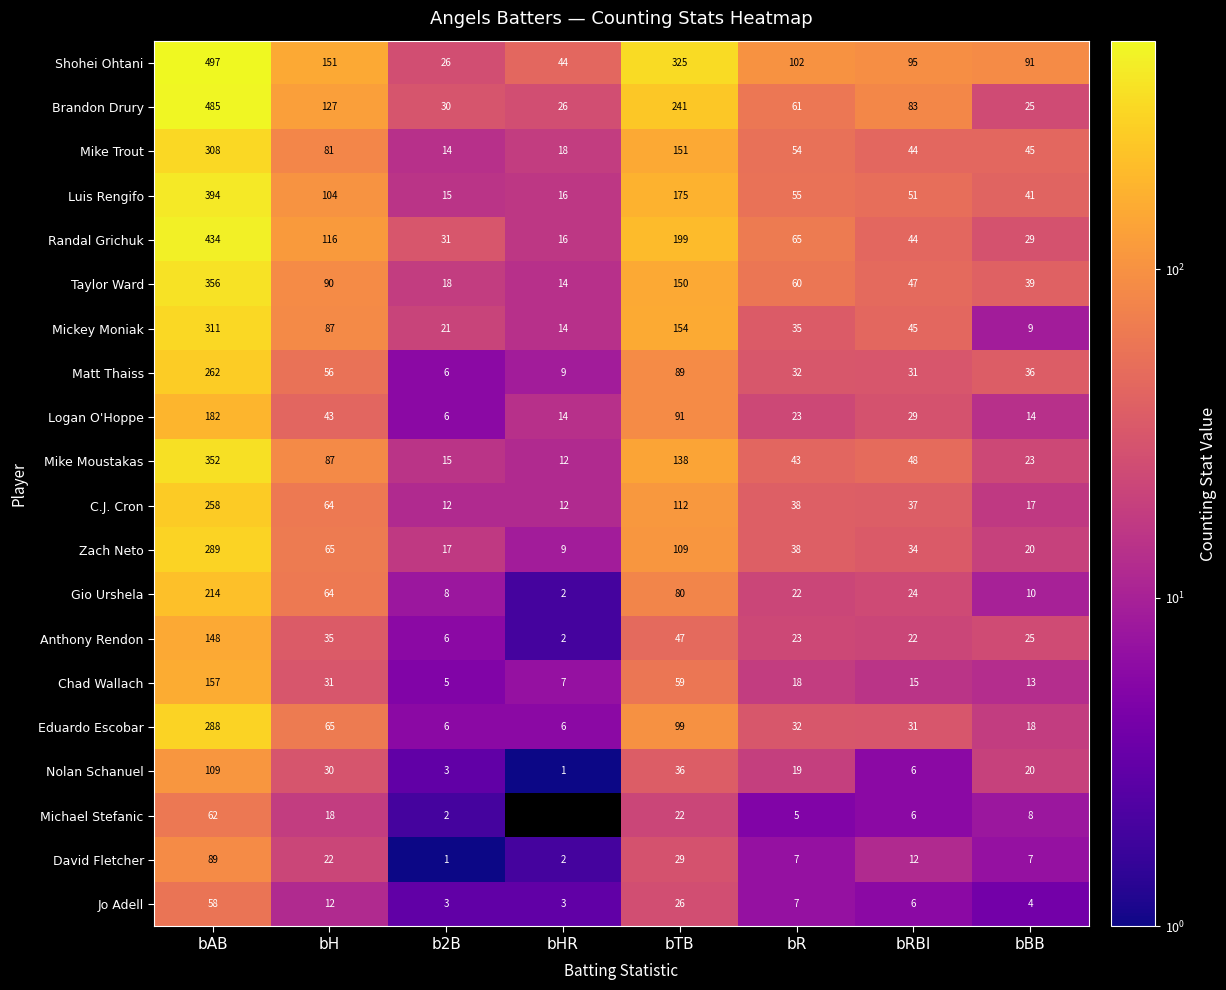

How many data points in Logan O'Hoppe are less than 29?

4